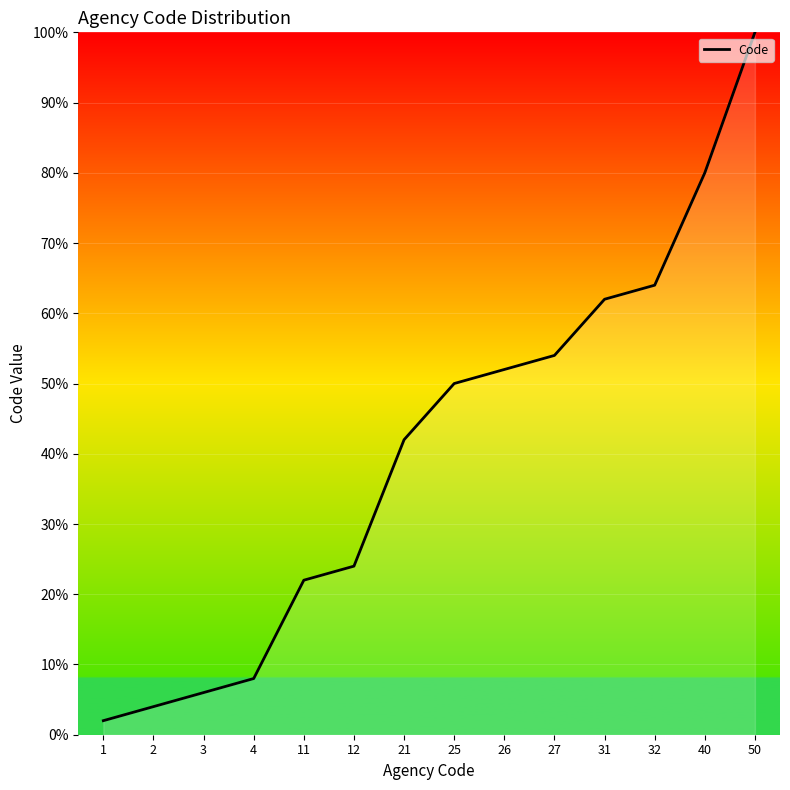

Is this an area chart (filled region under the line)?

No